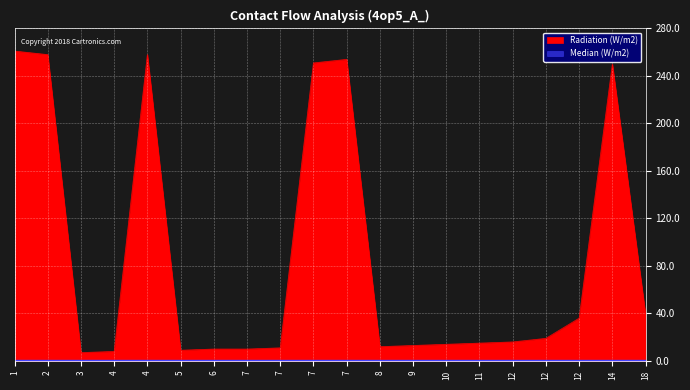

The chart shows a value of 5 at 7. True or false?

False